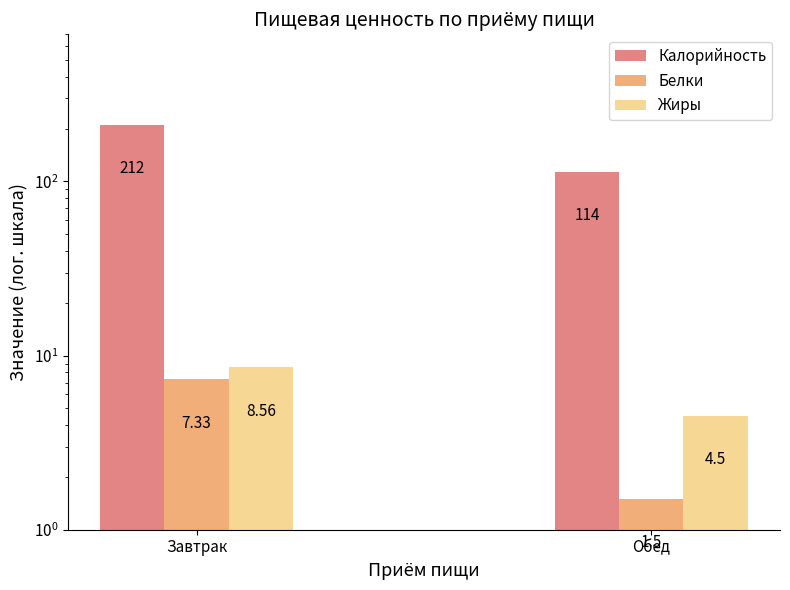

Between Завтрак and Обед, which series saw the biggest shift?

Калорийность